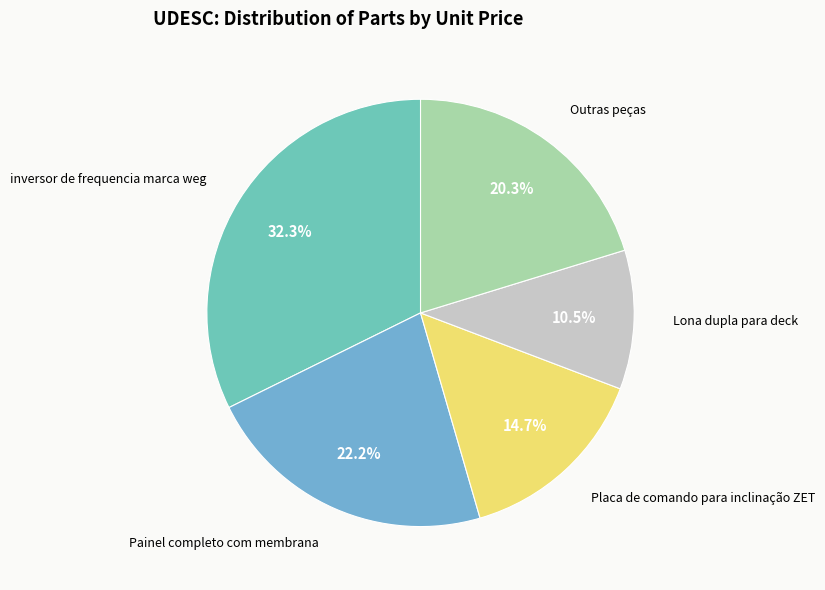

Rank the categories by value from lowest to highest.

Lona dupla para deck, Placa de comando para inclinação ZET, Outras peças, Painel completo com membrana, inversor de frequencia marca weg